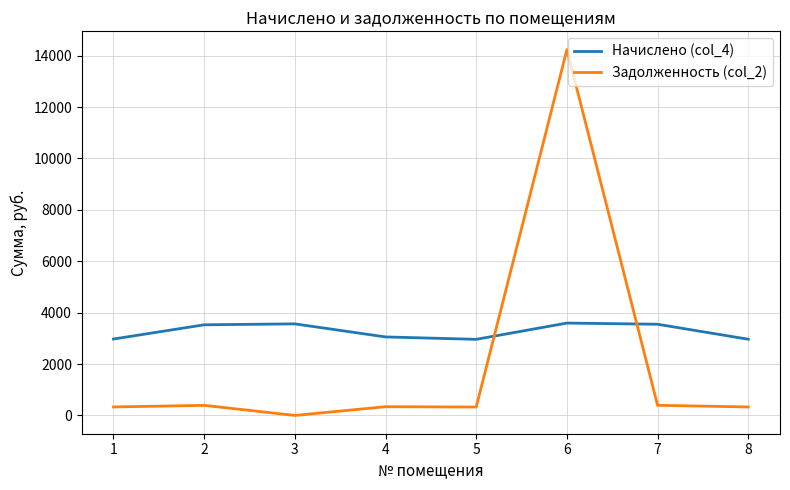

True or false: Задолженность (col_2) and Начислено (col_4) cross at least once.

True